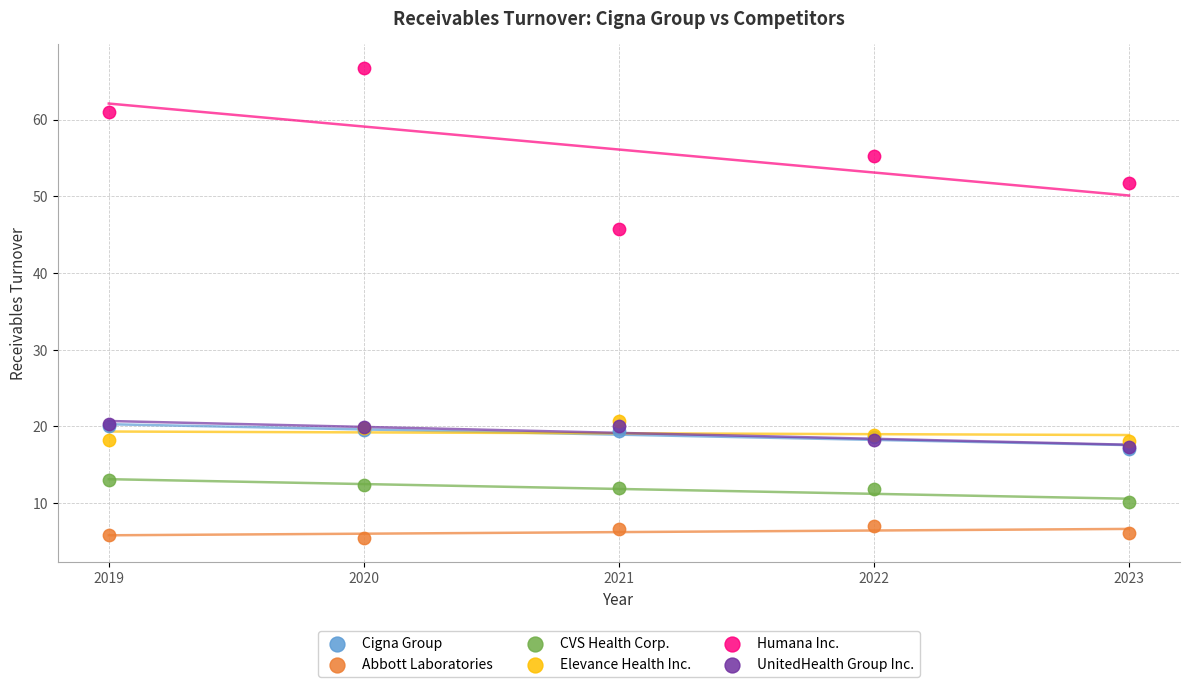

Which series reaches the maximum Y coordinate?

Humana Inc.